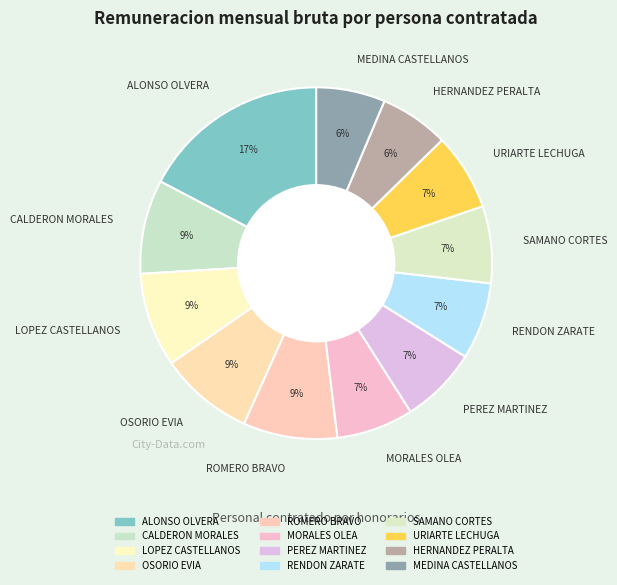

Which slice is the largest?

ALONSO OLVERA